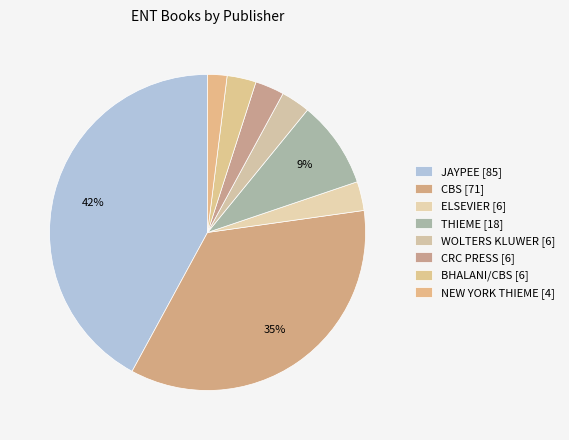

To the nearest percent, what is the combined percentage of THIEME and BHALANI/CBS?

12%